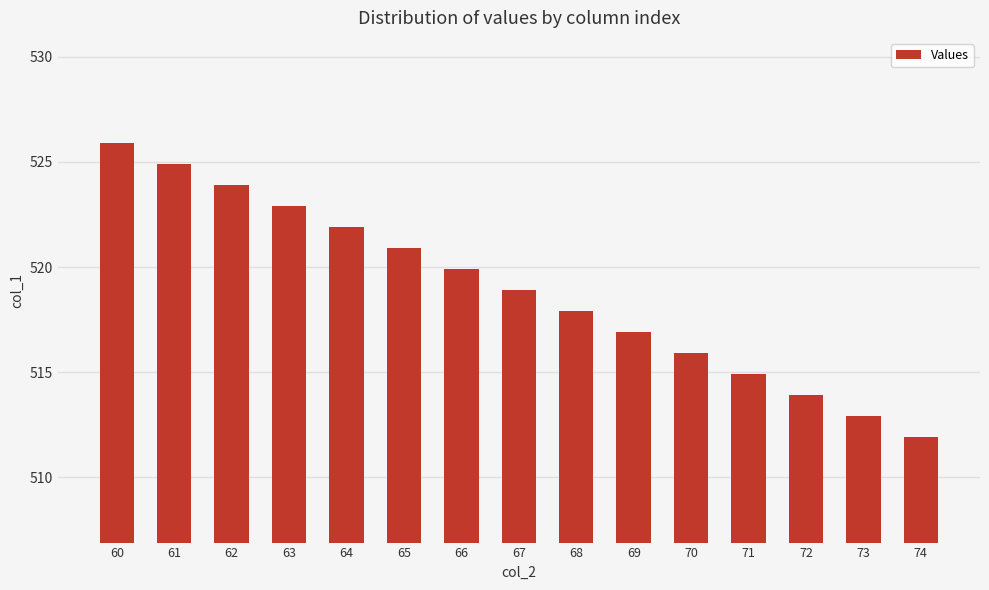

What is the minimum value shown in the chart?

511.9